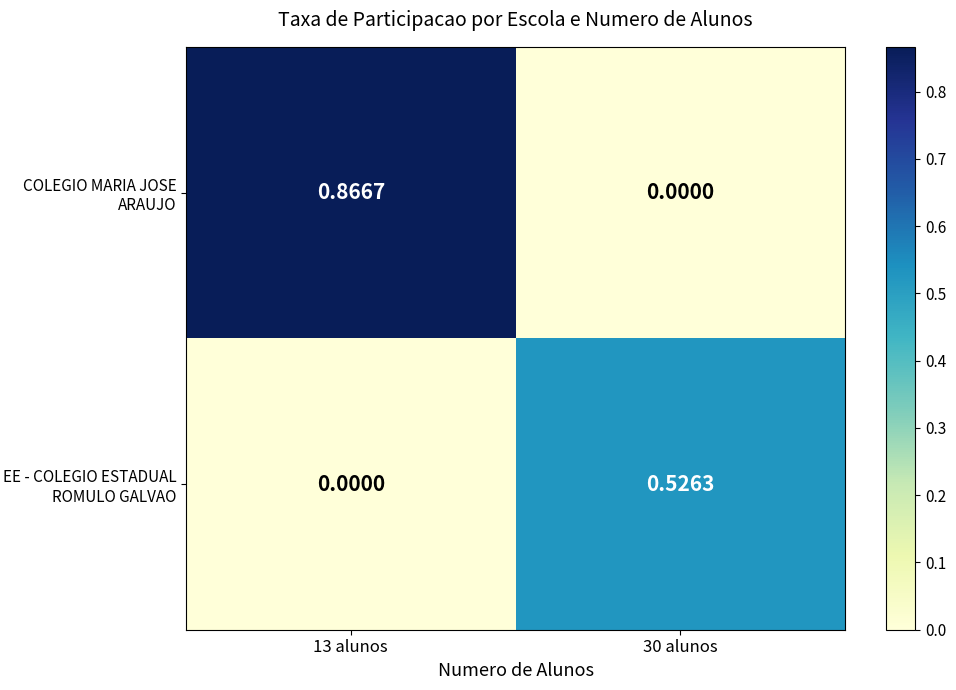

Is the value of EE - COLEGIO ESTADUAL ROMULO GALVAO at 30 alunos greater than the value of COLEGIO MARIA JOSE ARAUJO at 30 alunos?

Yes